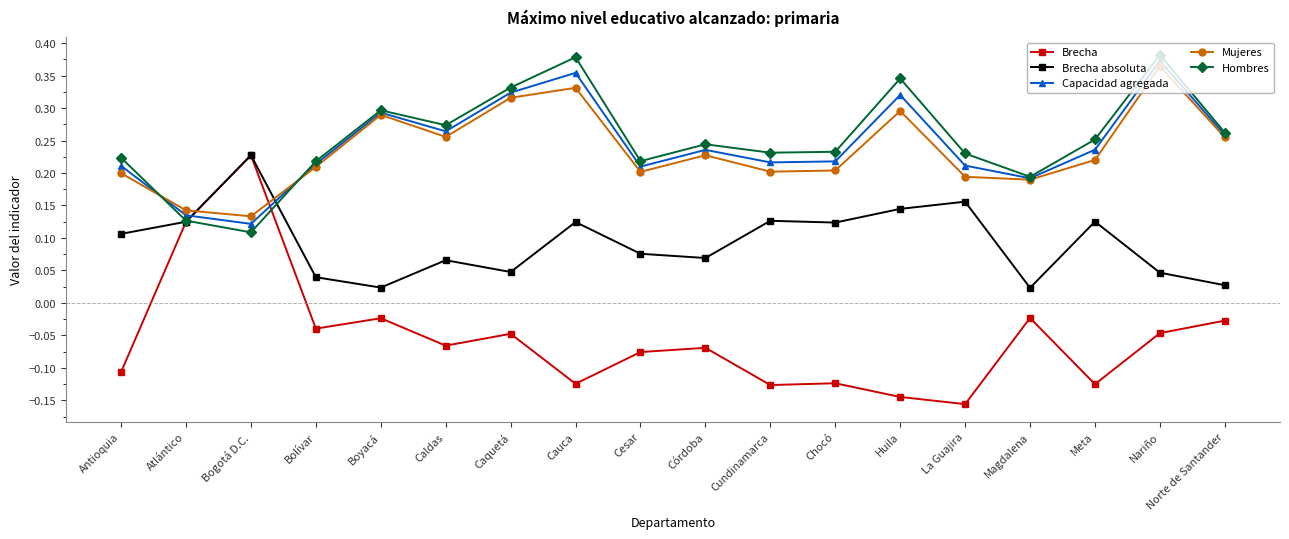

Which series has the largest range (max minus min)?

Brecha